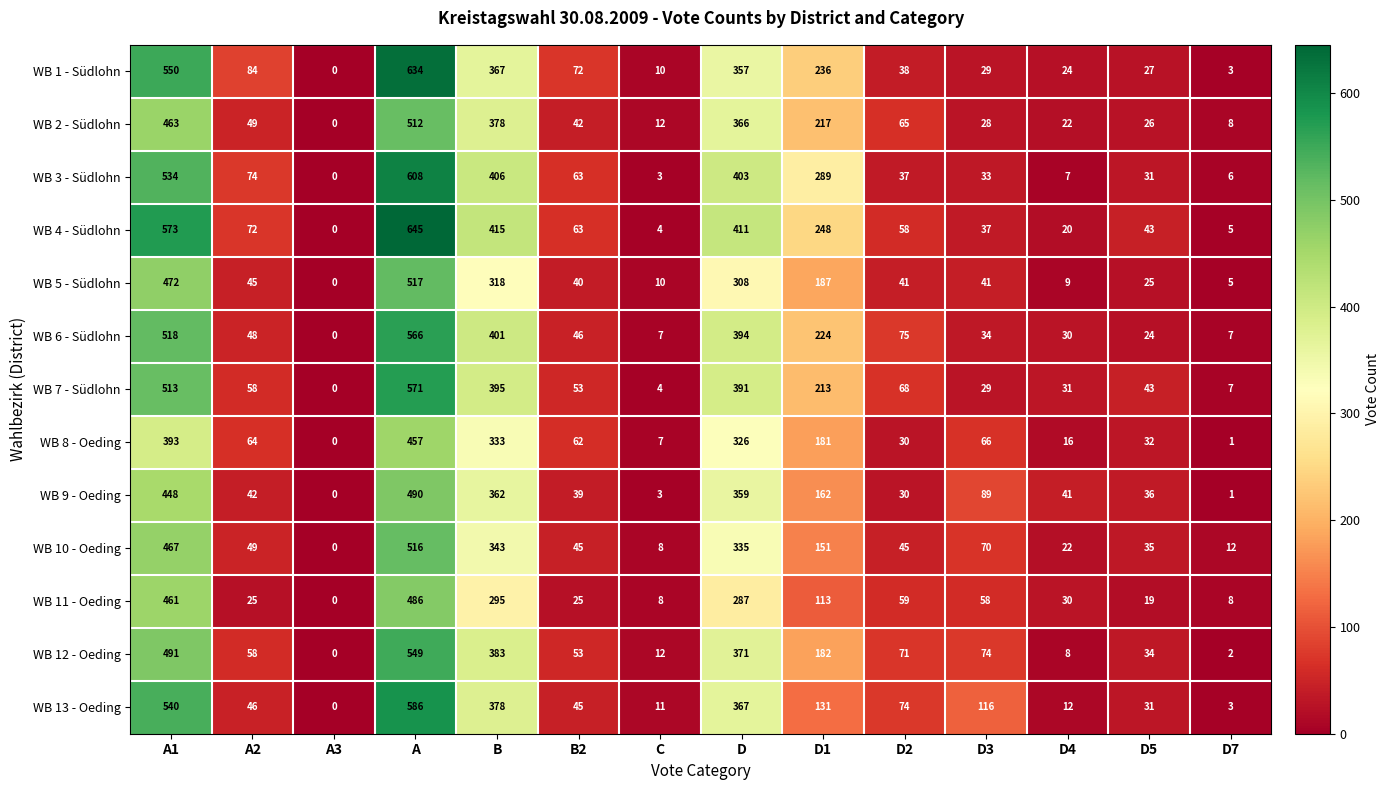

At D1, list the series in order from largest to smallest.

WB 3 - Südlohn, WB 4 - Südlohn, WB 1 - Südlohn, WB 6 - Südlohn, WB 2 - Südlohn, WB 7 - Südlohn, WB 5 - Südlohn, WB 12 - Oeding, WB 8 - Oeding, WB 9 - Oeding, WB 10 - Oeding, WB 13 - Oeding, WB 11 - Oeding